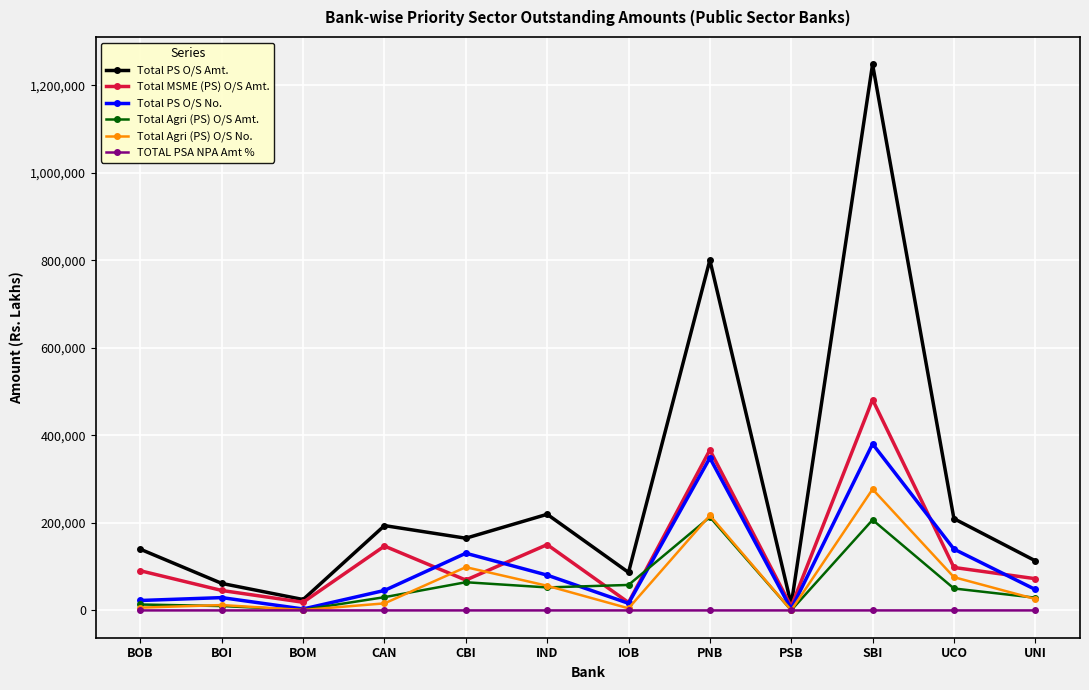

What is the maximum value shown in the chart?

1248021.7